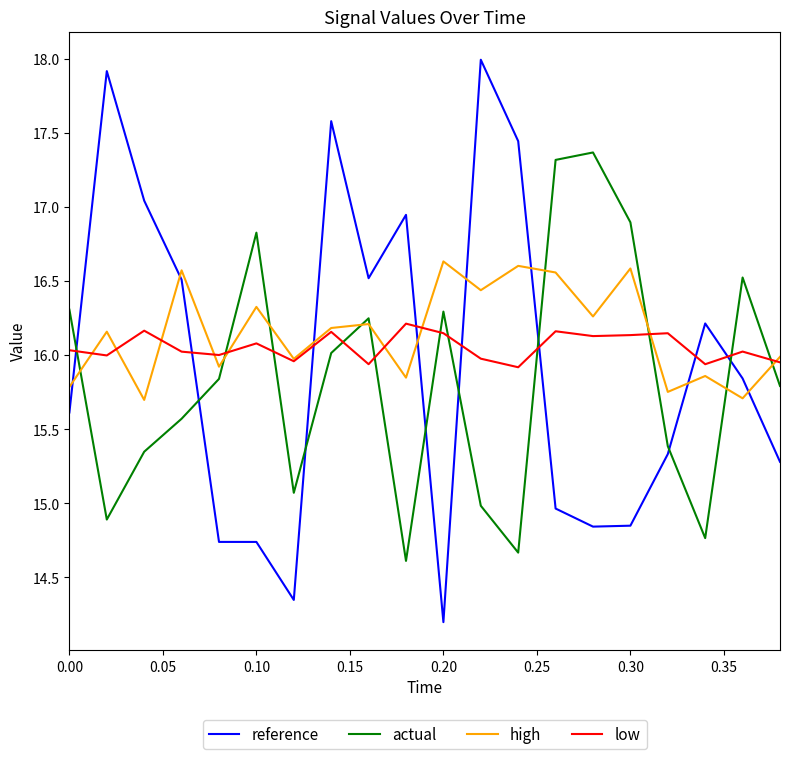

Which series has the largest total across all categories?

high